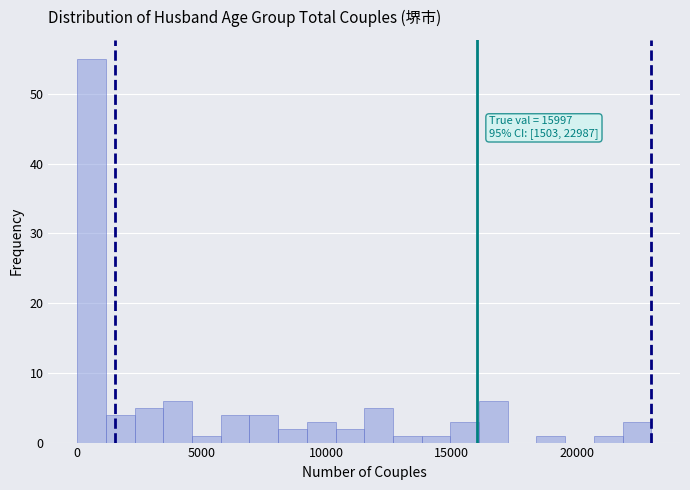

Read against the x-axis, roughly where is the centre of the tallest bar?

500